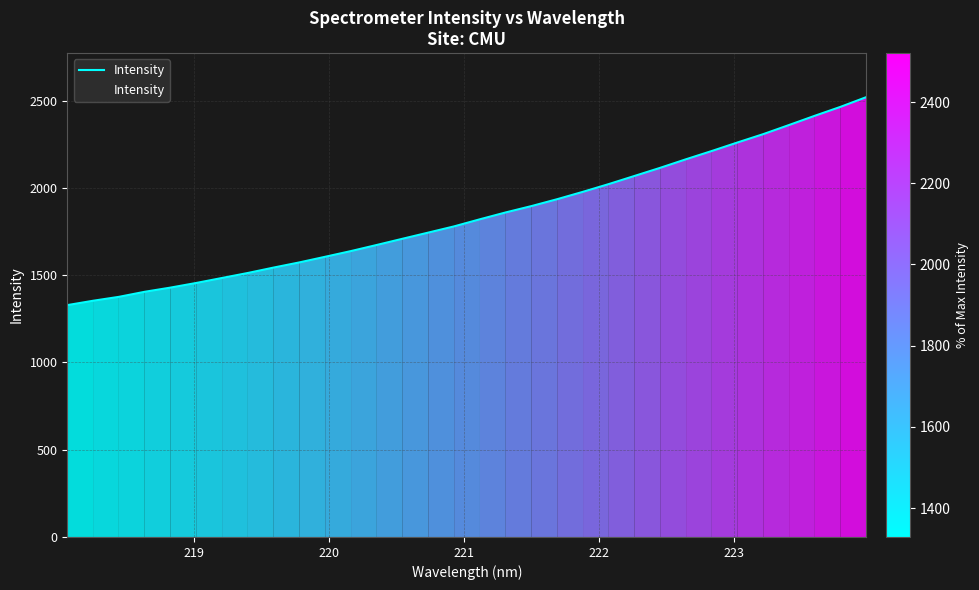

What is the smallest value displayed?

1328.7